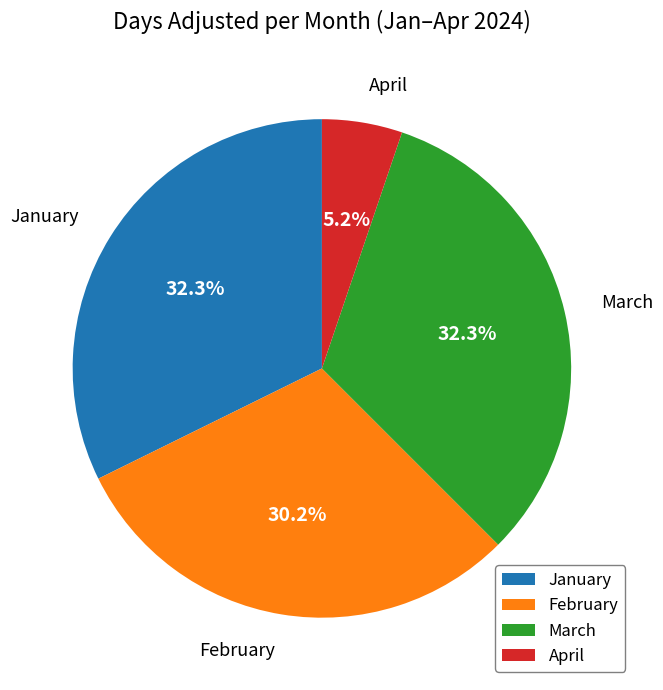

Count the number of slices in the pie.

4